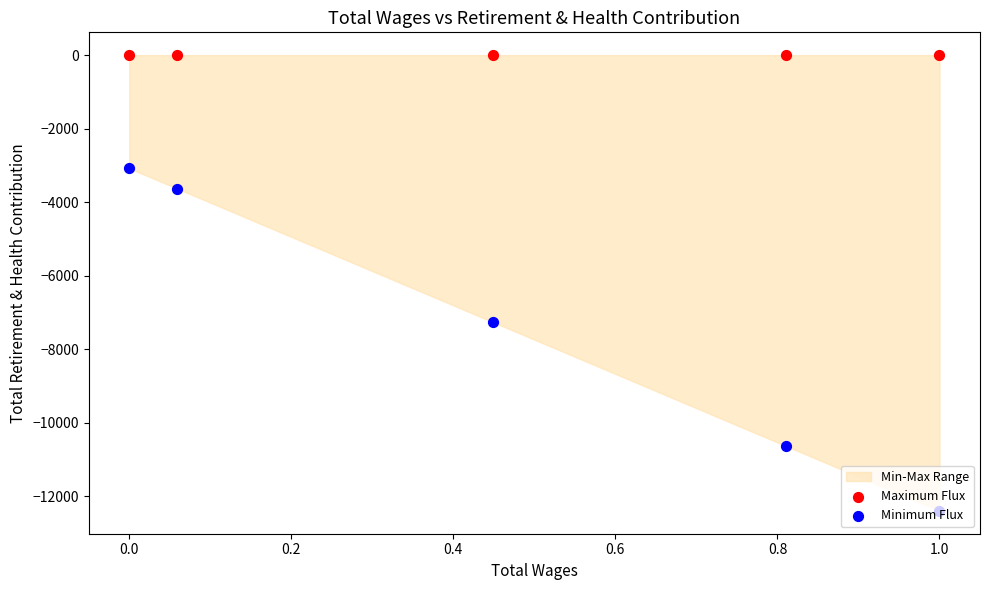

At how many categories does at least one series exceed -7740?

5